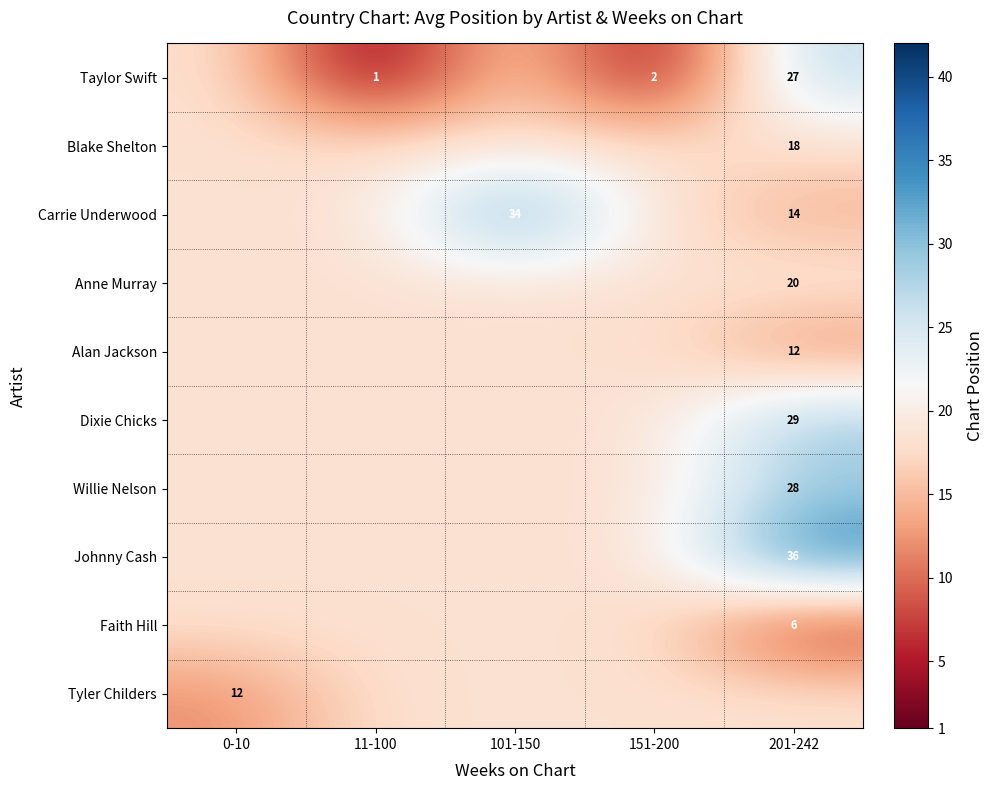

Rank the series at 101-150 from lowest to highest value.

Taylor Swift, Blake Shelton, Anne Murray, Alan Jackson, Dixie Chicks, Willie Nelson, Johnny Cash, Faith Hill, Tyler Childers, Carrie Underwood